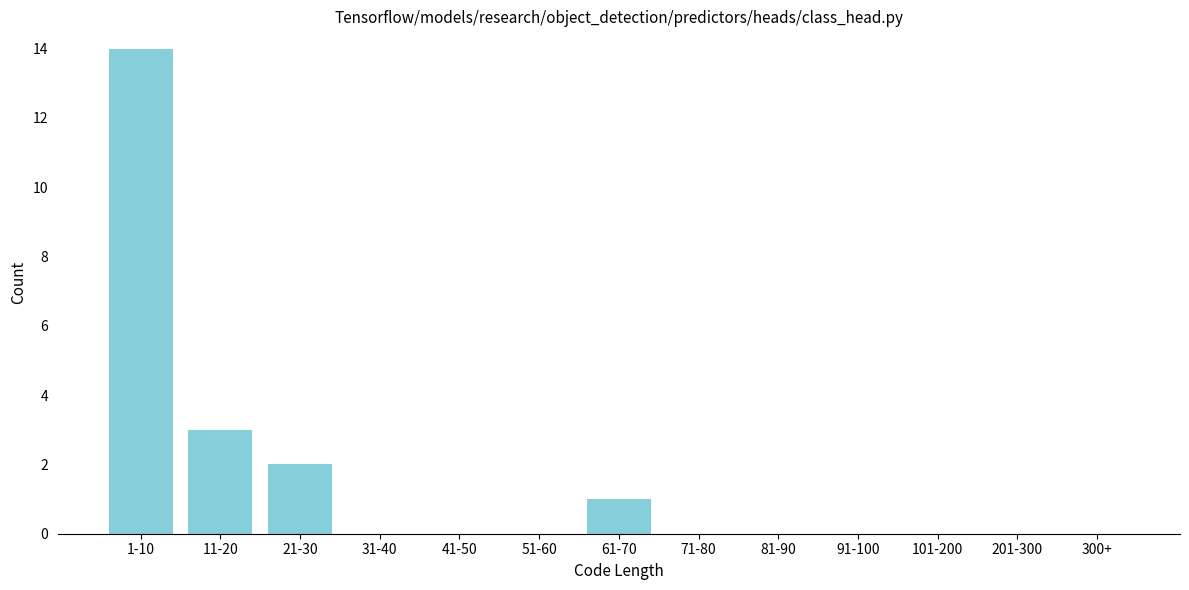

Reading left to right, what are all the values shown in this chart?

1-10=14	11-20=3	21-30=2	31-40=0	41-50=0	51-60=0	61-70=1	71-80=0	81-90=0	91-100=0	101-200=0	201-300=0	300+=0